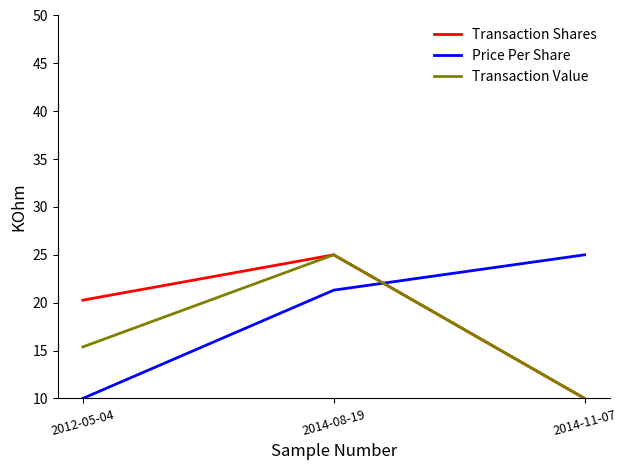

List the labels in order of Transaction Value value, largest first.

2014-08-19, 2012-05-04, 2014-11-07